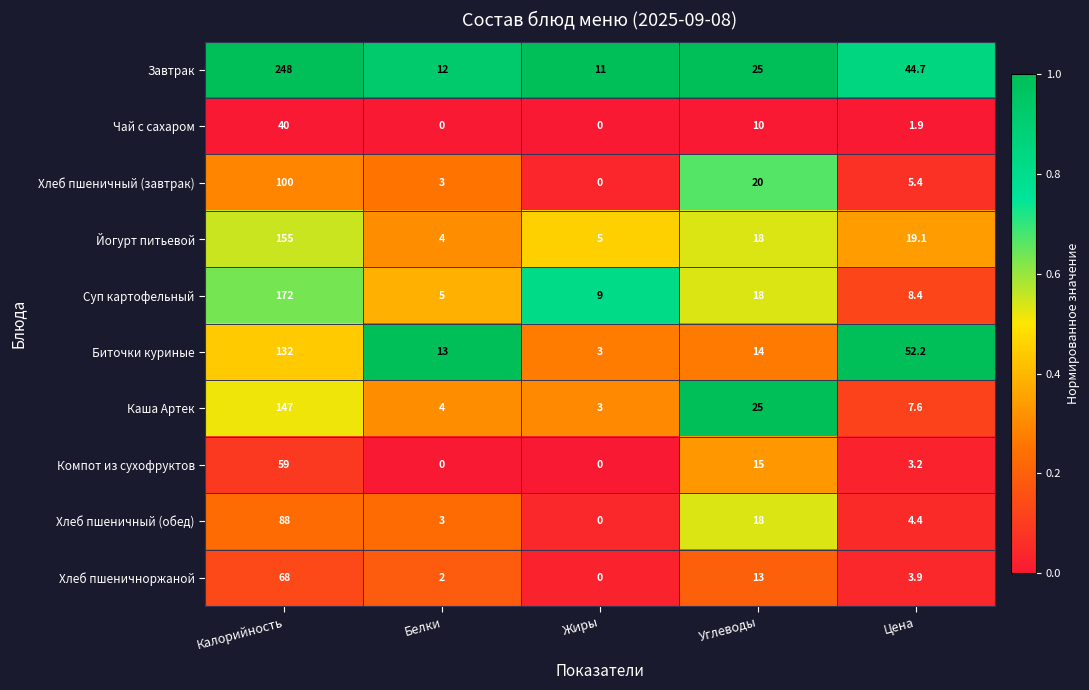

At which category is the sum across all series the highest?

Калорийность